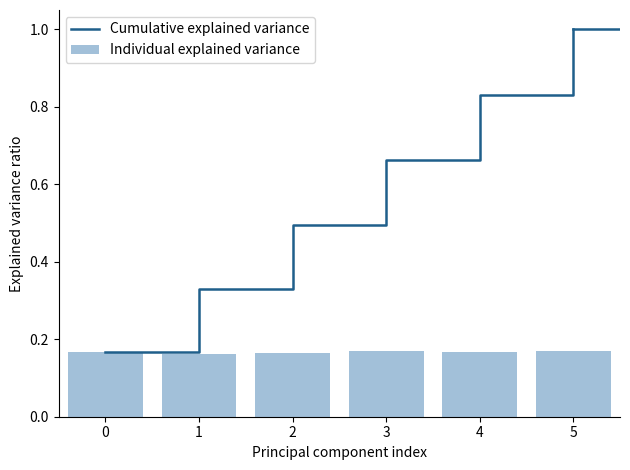

Rank the categories by Individual explained variance value from highest to lowest.

5, 3, 0, 4, 2, 1